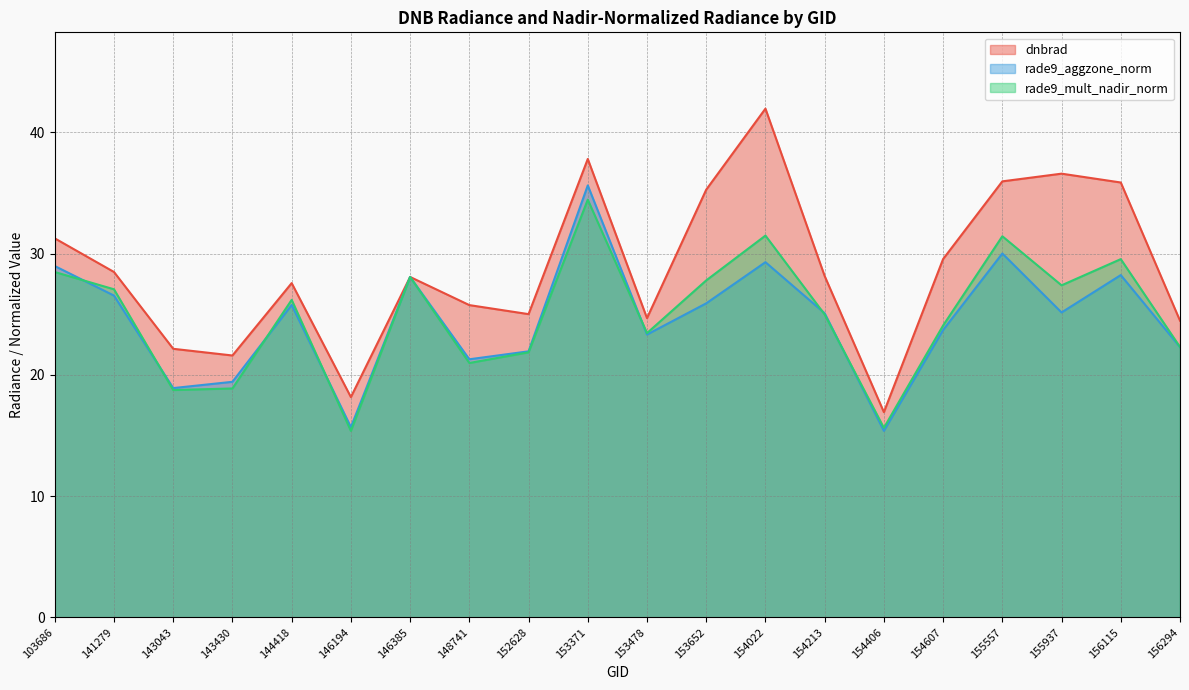

Reading left to right, list all the values displayed in this chart.

dnbrad: 103686=31.3	141279=28.5	143043=22.1	143430=21.6	144418=27.6	146194=18.2	146385=28.1	148741=25.7	152628=25.0	153371=37.8	153478=24.7	153652=35.3	154022=41.9	154213=28.1	154406=16.9	154607=29.5	155557=36.0	155937=36.6	156115=35.9	156294=24.5
rade9_aggzone_norm: 103686=29.0	141279=26.5	143043=18.9	143430=19.4	144418=25.8	146194=15.7	146385=28.1	148741=21.3	152628=21.9	153371=35.6	153478=23.3	153652=25.9	154022=29.3	154213=25.1	154406=15.4	154607=23.7	155557=30.0	155937=25.1	156115=28.2	156294=22.3
rade9_mult_nadir_norm: 103686=28.5	141279=27.1	143043=18.7	143430=18.9	144418=26.2	146194=15.4	146385=28.1	148741=21.0	152628=21.9	153371=34.4	153478=23.4	153652=27.8	154022=31.5	154213=25.0	154406=15.6	154607=24.1	155557=31.4	155937=27.4	156115=29.5	156294=22.3